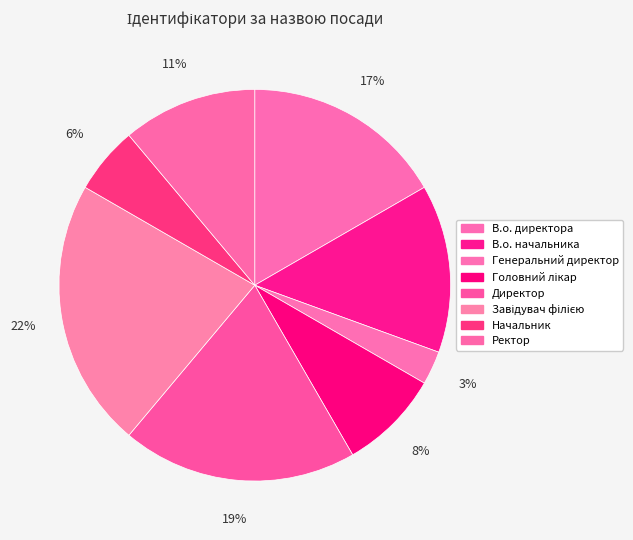

How many segments does this pie chart have?

8